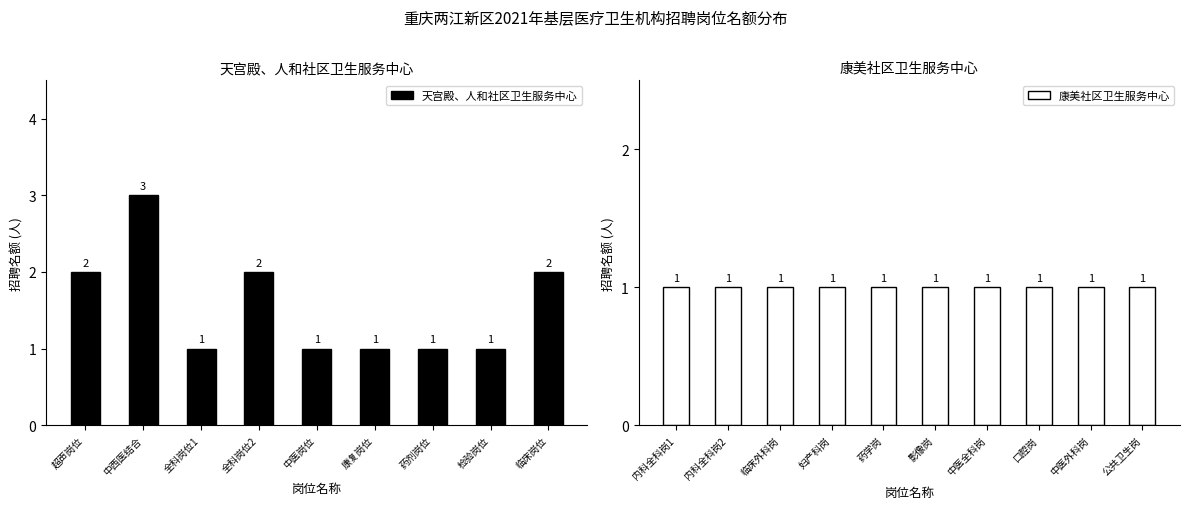

How many values exceed 1?

4